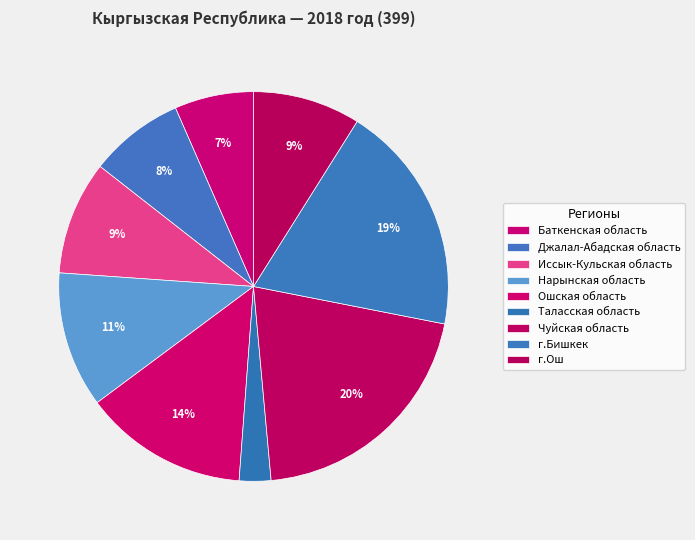

How many slices are in this pie chart?

9